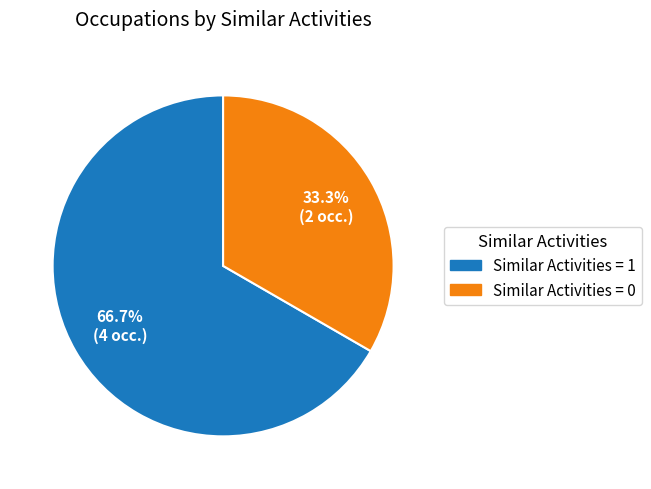

Does any single category account for the majority?

Yes